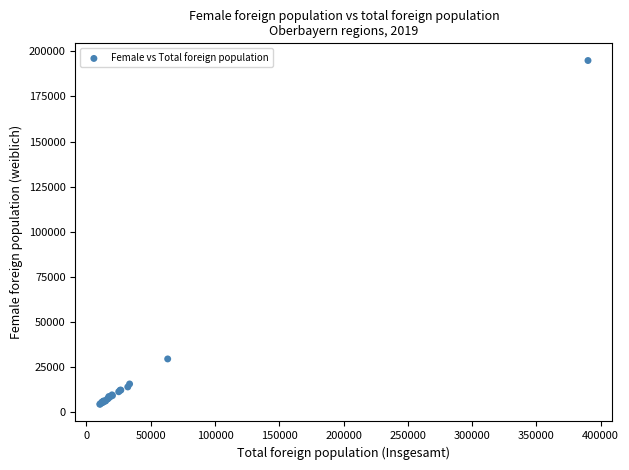

What Y value in the scatter plot is closest to 99734?

29651